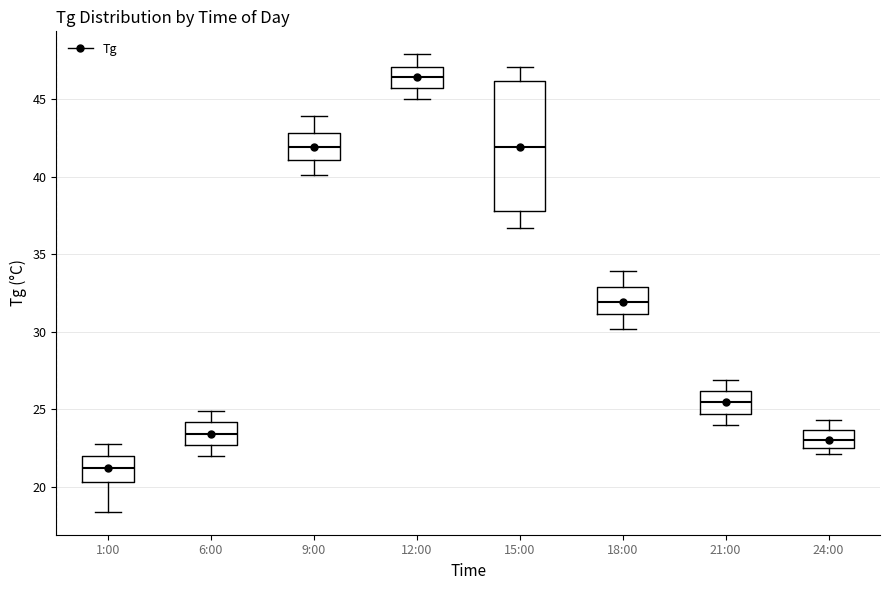

Reading left to right, transcribe this box plot: for each box, give where its median line is, the range the box spans, and where its two whiskers end, as read against the y-axis. The values are not printed on the chart, so give them approximately, as read against the axis.

1:00: median 21.0, box 20.5 to 22.0, whiskers 18.5 to 23.0
6:00: median 23.5, box 22.5 to 24.0, whiskers 22.0 to 25.0
9:00: median 42.0, box 41.0 to 43.0, whiskers 40.0 to 44.0
12:00: median 46.5, box 45.5 to 47.0, whiskers 45.0 to 48.0
15:00: median 42.0, box 38.0 to 46.0, whiskers 36.5 to 47.0
18:00: median 32.0, box 31.0 to 33.0, whiskers 30.0 to 34.0
21:00: median 25.5, box 24.5 to 26.0, whiskers 24.0 to 27.0
24:00: median 23.0, box 22.5 to 23.5, whiskers 22.0 to 24.5